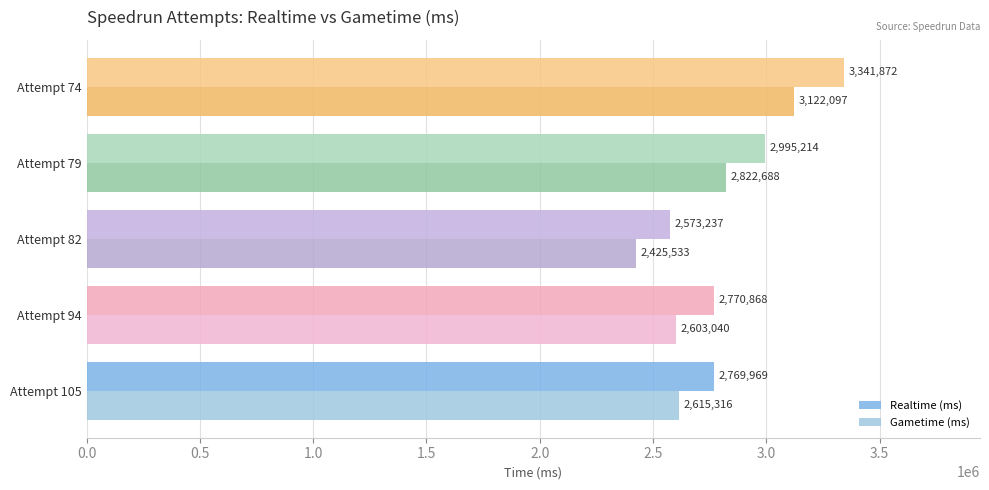

At which category does the chart reach its peak across all series?

Attempt 74